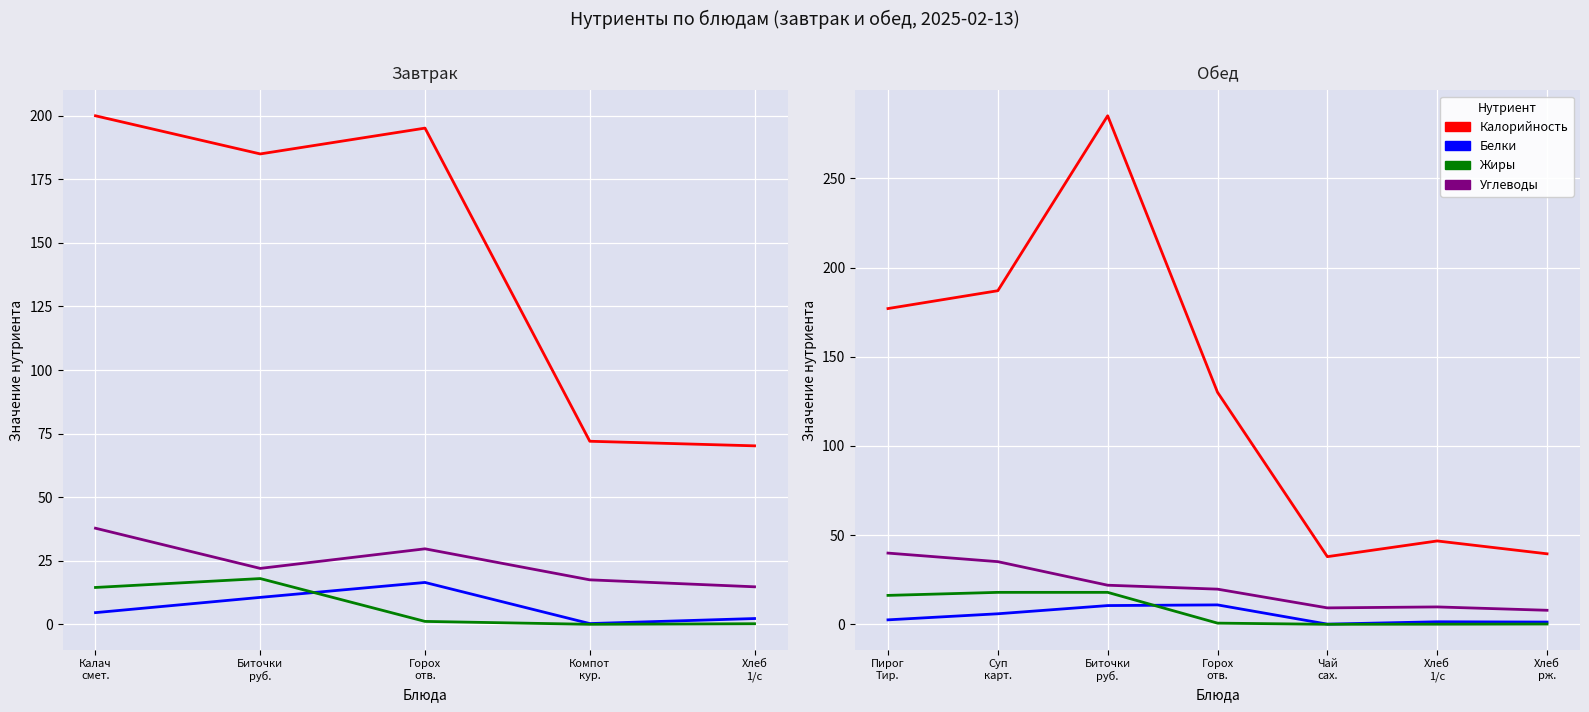

How many lines are shown in the chart?

4